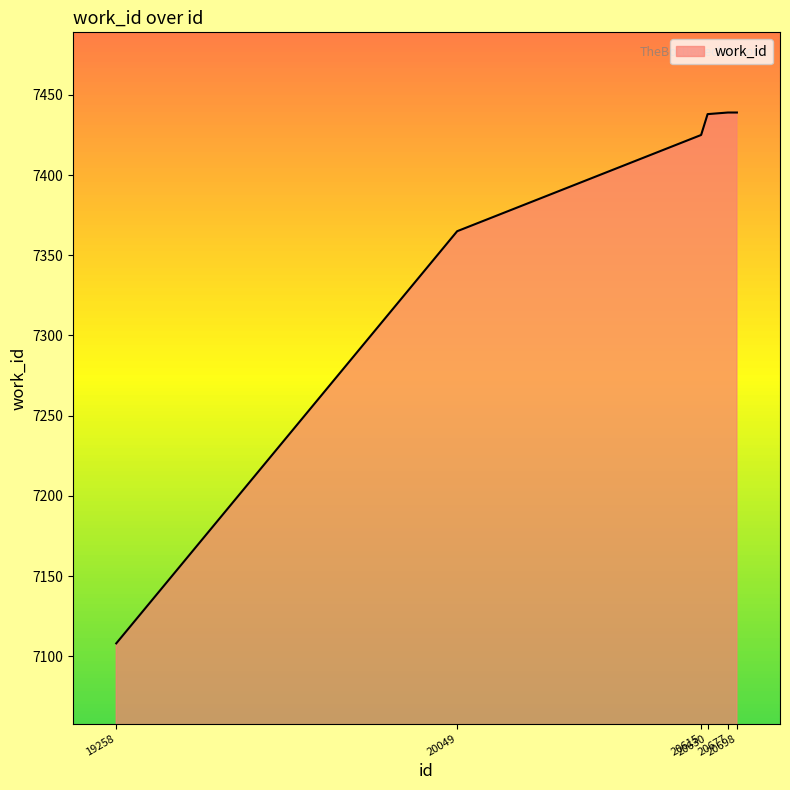

True or false: the data has more than 2 interior local peaks.

False